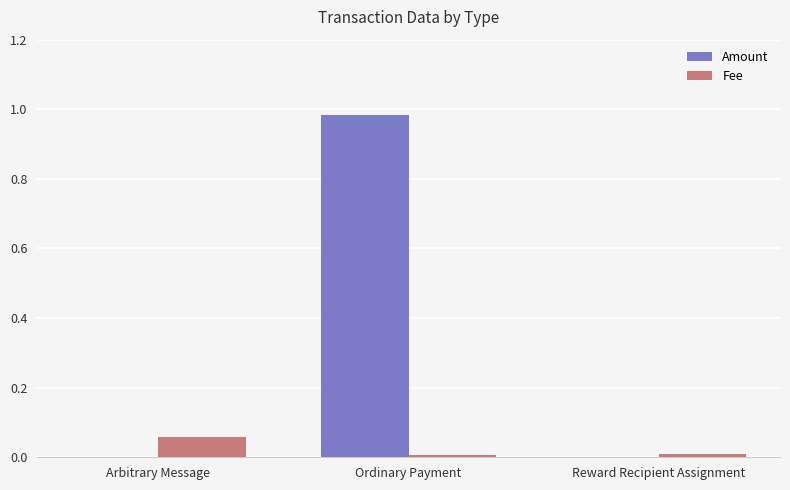

At which category does the chart reach its peak across all series?

Ordinary Payment